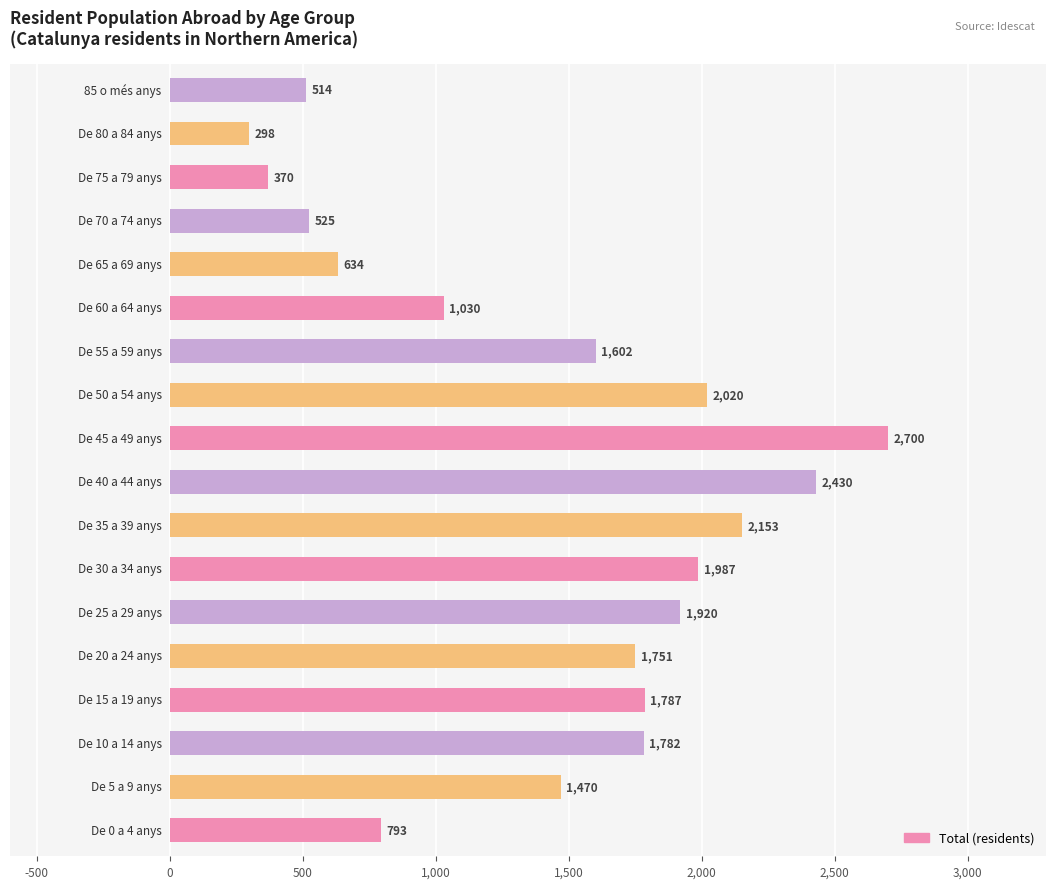

What is the difference between the maximum and minimum values?

2402